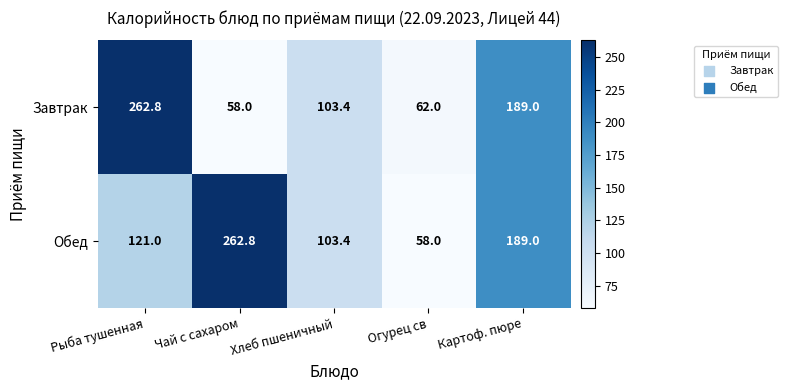

What value does the Завтрак series have at Чай с сахаром?

58.0